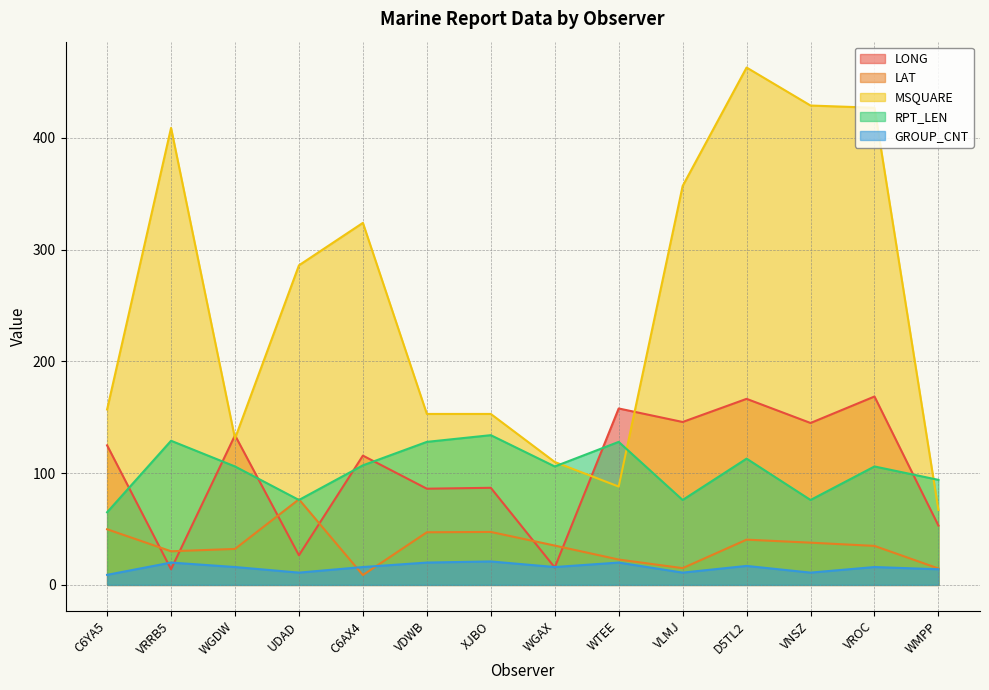

Reading left to right, list all the values displayed in this chart.

LONG: C6YA5=124.9	VRRB5=14.0	WGDW=133.9	UDAD=26.5	C6AX4=115.7	VDWB=86.1	XJBO=86.9	WGAX=15.6	WTEE=157.9	VLMJ=145.8	D5TL2=166.5	VNSZ=144.9	VROC=168.6	WMPP=53.1
LAT: C6YA5=49.8	VRRB5=30.1	WGDW=32.2	UDAD=76.6	C6AX4=8.8	VDWB=47.1	XJBO=47.4	WGAX=35.2	WTEE=22.7	VLMJ=15.0	D5TL2=40.5	VNSZ=37.8	VROC=34.9	WMPP=14.7
MSQUARE: C6YA5=157.0	VRRB5=409.0	WGDW=131.0	UDAD=286.0	C6AX4=324.0	VDWB=153.0	XJBO=153.0	WGAX=110.0	WTEE=88.0	VLMJ=357.0	D5TL2=463.0	VNSZ=429.0	VROC=427.0	WMPP=67.0
RPT_LEN: C6YA5=65.0	VRRB5=129.0	WGDW=106.0	UDAD=76.0	C6AX4=107.0	VDWB=128.0	XJBO=134.0	WGAX=106.0	WTEE=128.0	VLMJ=76.0	D5TL2=113.0	VNSZ=76.0	VROC=106.0	WMPP=94.0
GROUP_CNT: C6YA5=9.0	VRRB5=20.0	WGDW=16.0	UDAD=11.0	C6AX4=16.0	VDWB=20.0	XJBO=21.0	WGAX=16.0	WTEE=20.0	VLMJ=11.0	D5TL2=17.0	VNSZ=11.0	VROC=16.0	WMPP=14.0